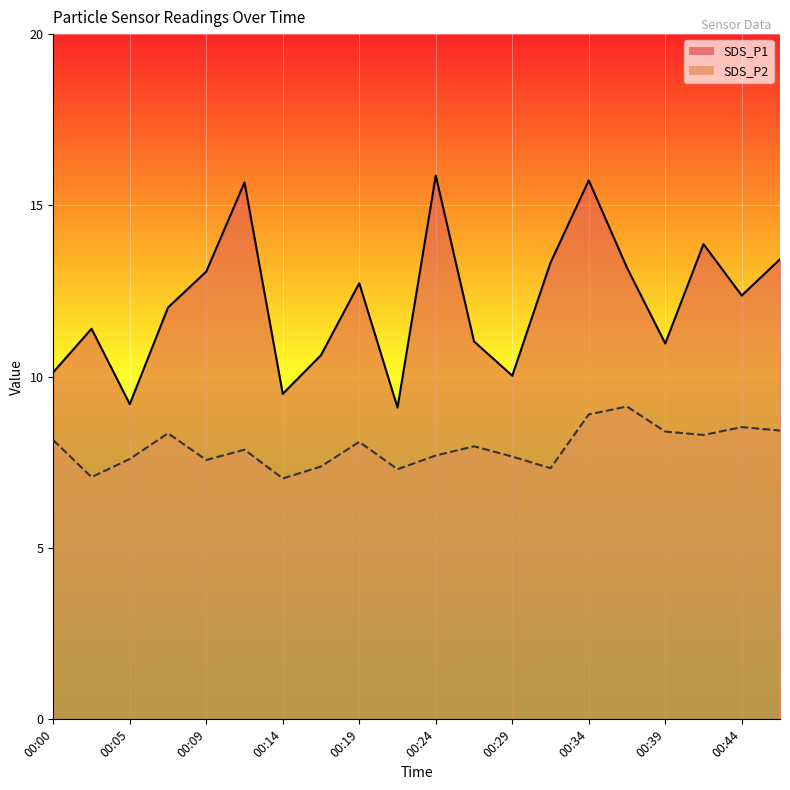

The SDS_P1 series shows 8.1 at 00:36. True or false?

False